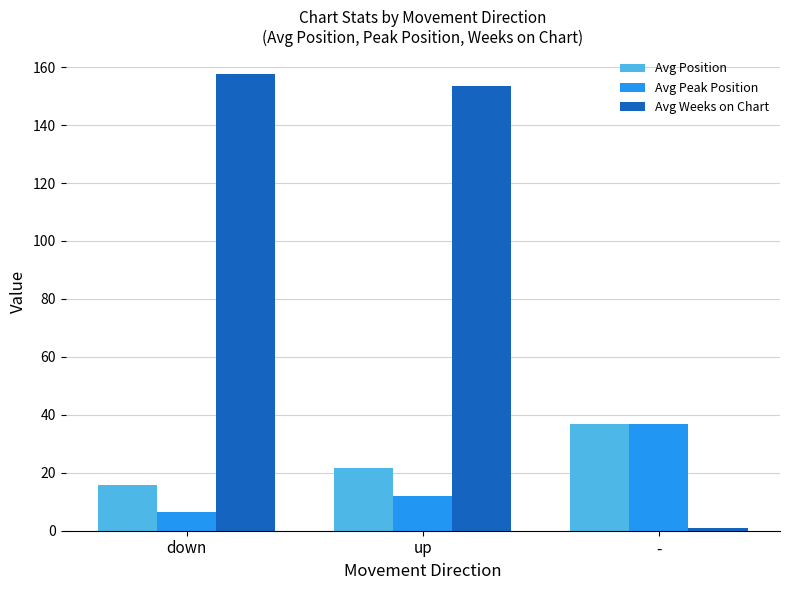

Is the value of Avg Weeks on Chart at down greater than the value of Avg Peak Position at down?

Yes